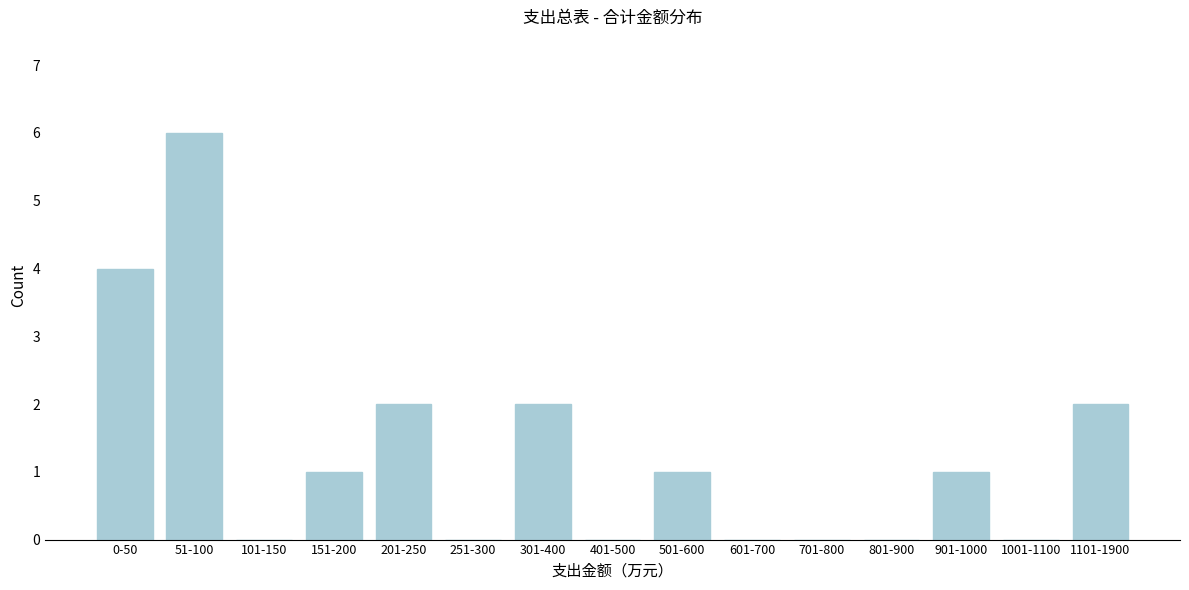

Reading left to right, extract all data points from this chart.

0-50=4	51-100=6	101-150=0	151-200=1	201-250=2	251-300=0	301-400=2	401-500=0	501-600=1	601-700=0	701-800=0	801-900=0	901-1000=1	1001-1100=0	1101-1900=2